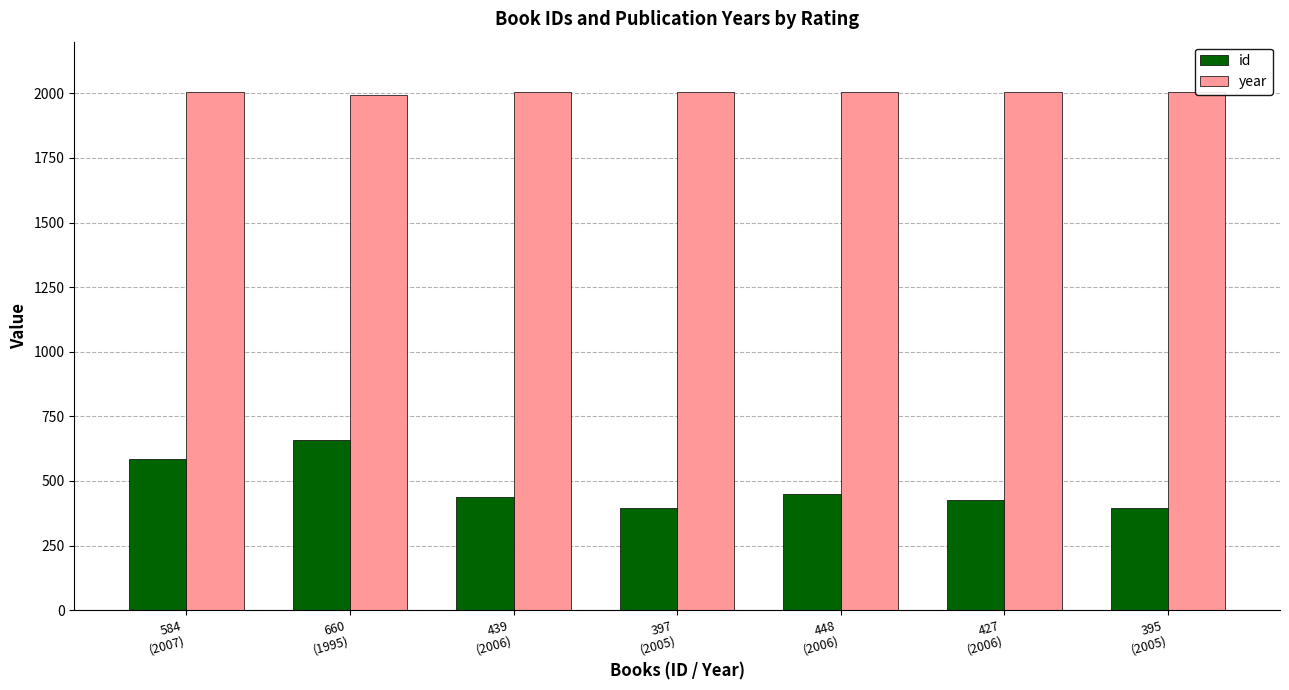

What is the maximum value for year?

2007